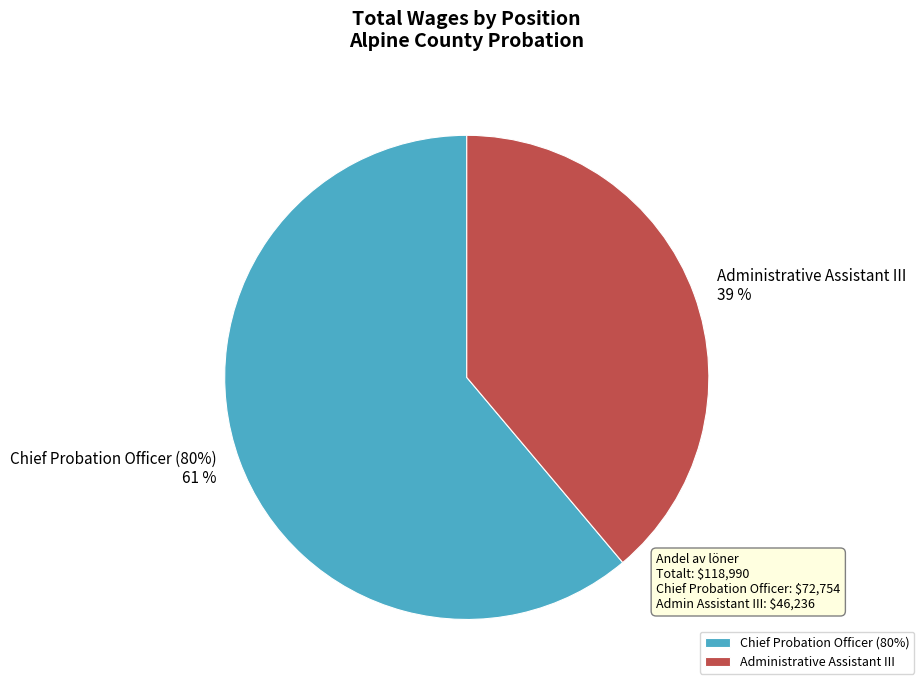

The Administrative Assistant III slice represents 39% of the pie. True or false?

True